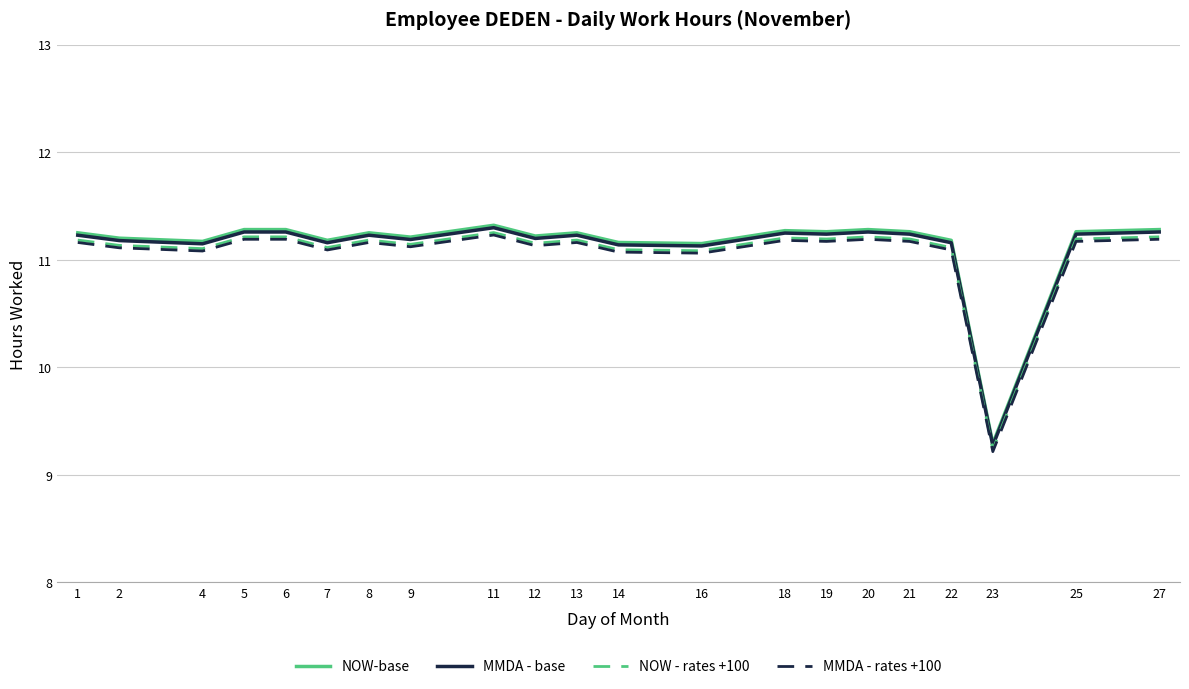

True or false: NOW - rates +100 and NOW-base intersect in this chart.

False